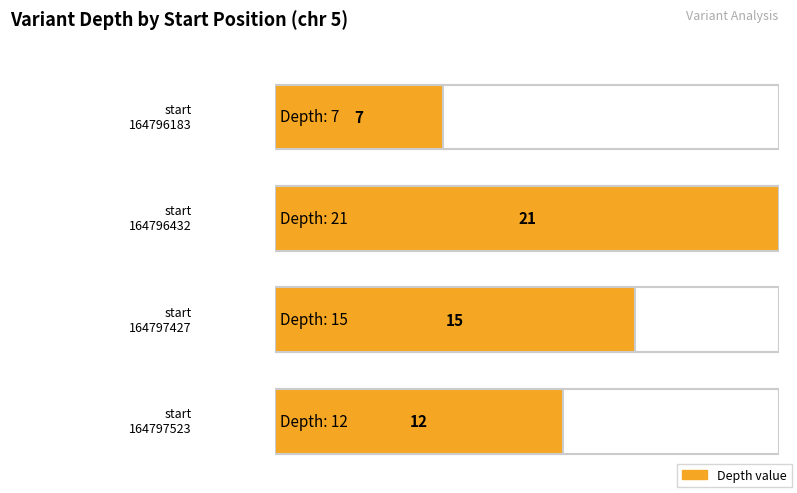

What is the difference between the maximum and second lowest values?

9